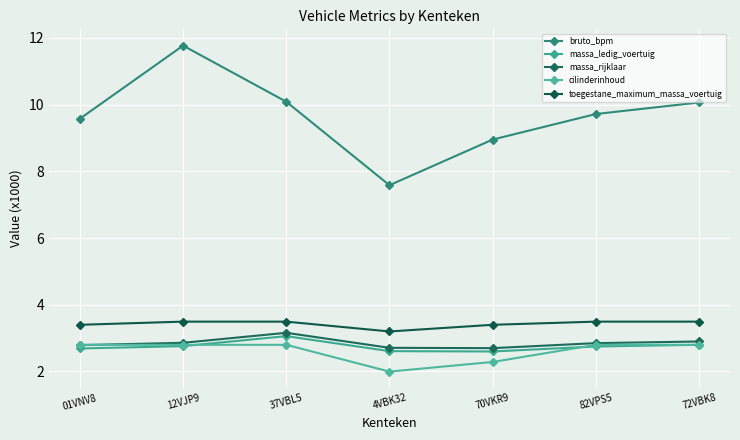

Which series has the largest range (max minus min)?

bruto_bpm